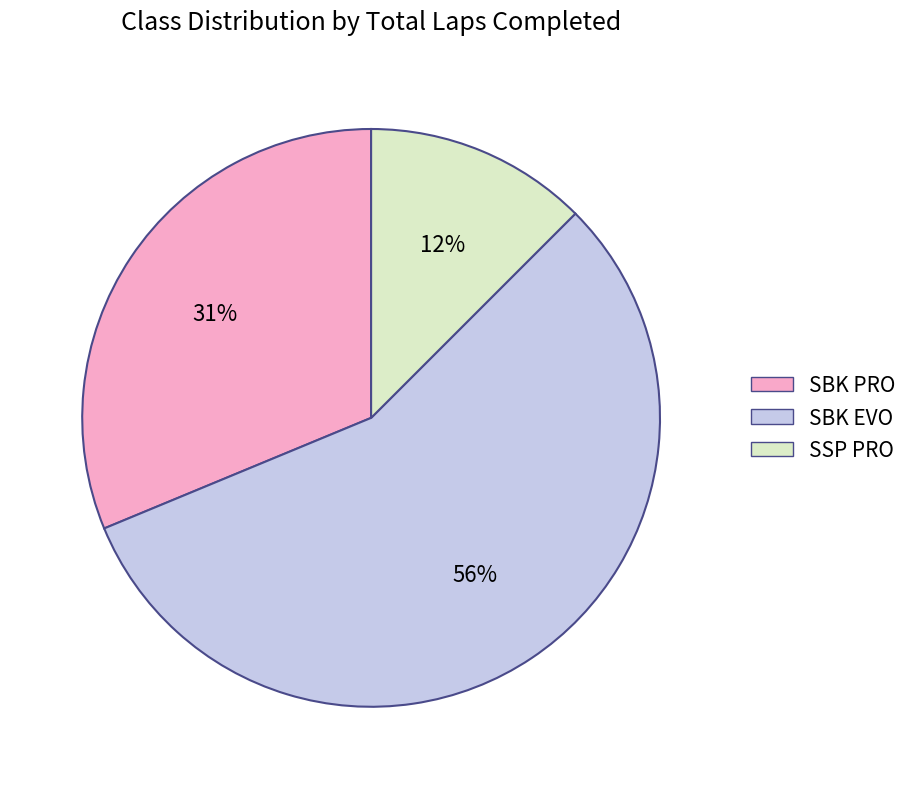

Which slice is the largest?

SBK EVO